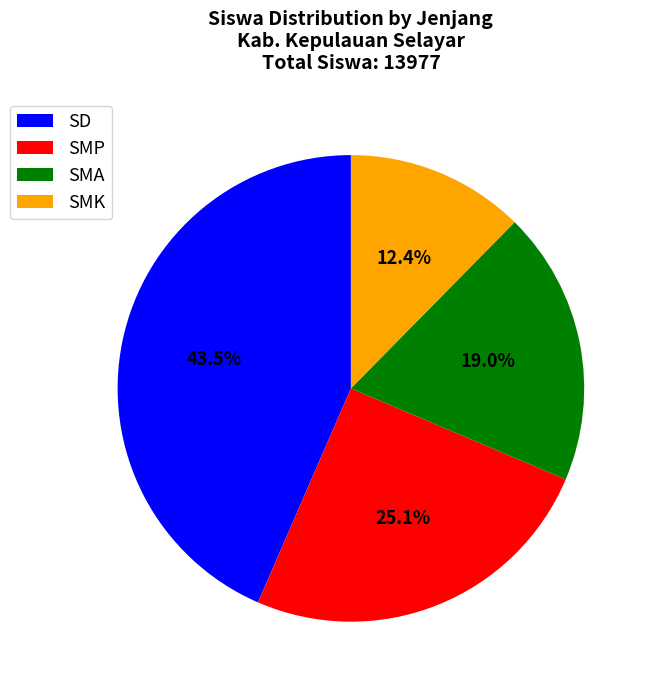

Is there any slice that represents more than half of the pie?

No